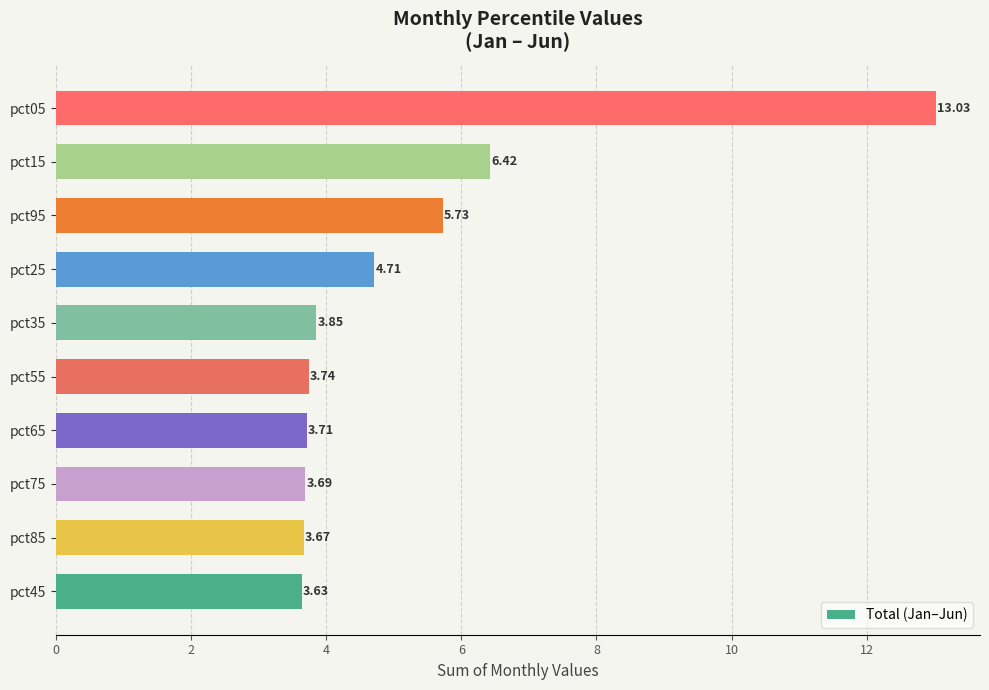

Rank the categories by value from lowest to highest.

pct45, pct85, pct75, pct65, pct55, pct35, pct25, pct95, pct15, pct05